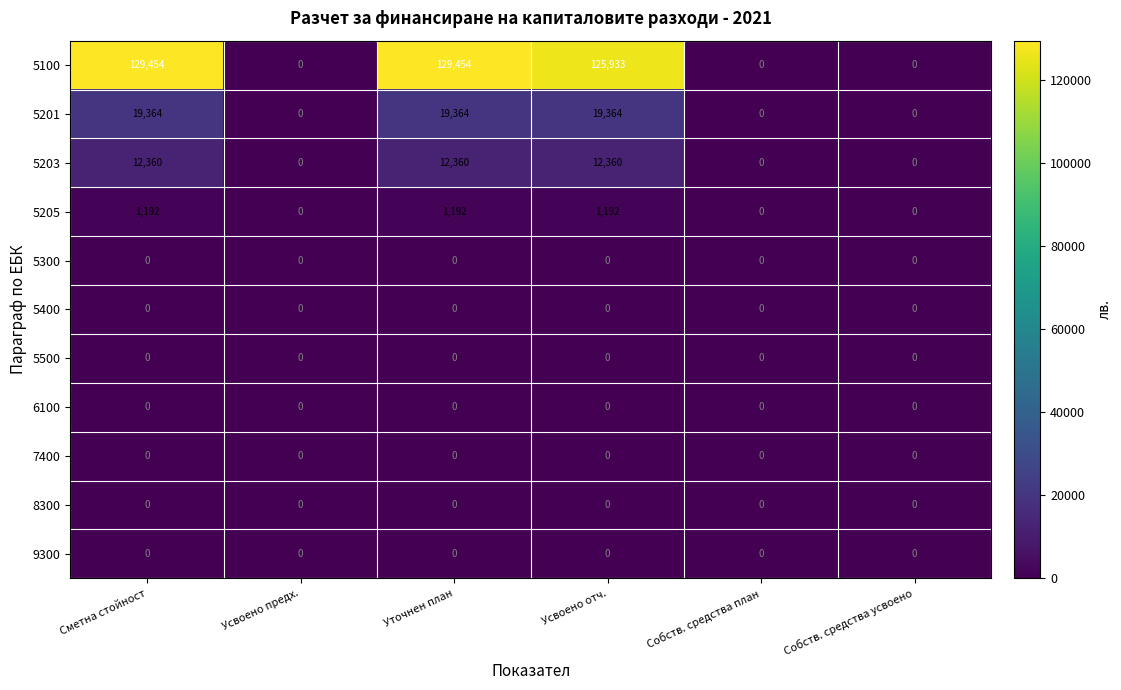

True or false: 5201 has a value of 19364 at Сметна стойност.

True